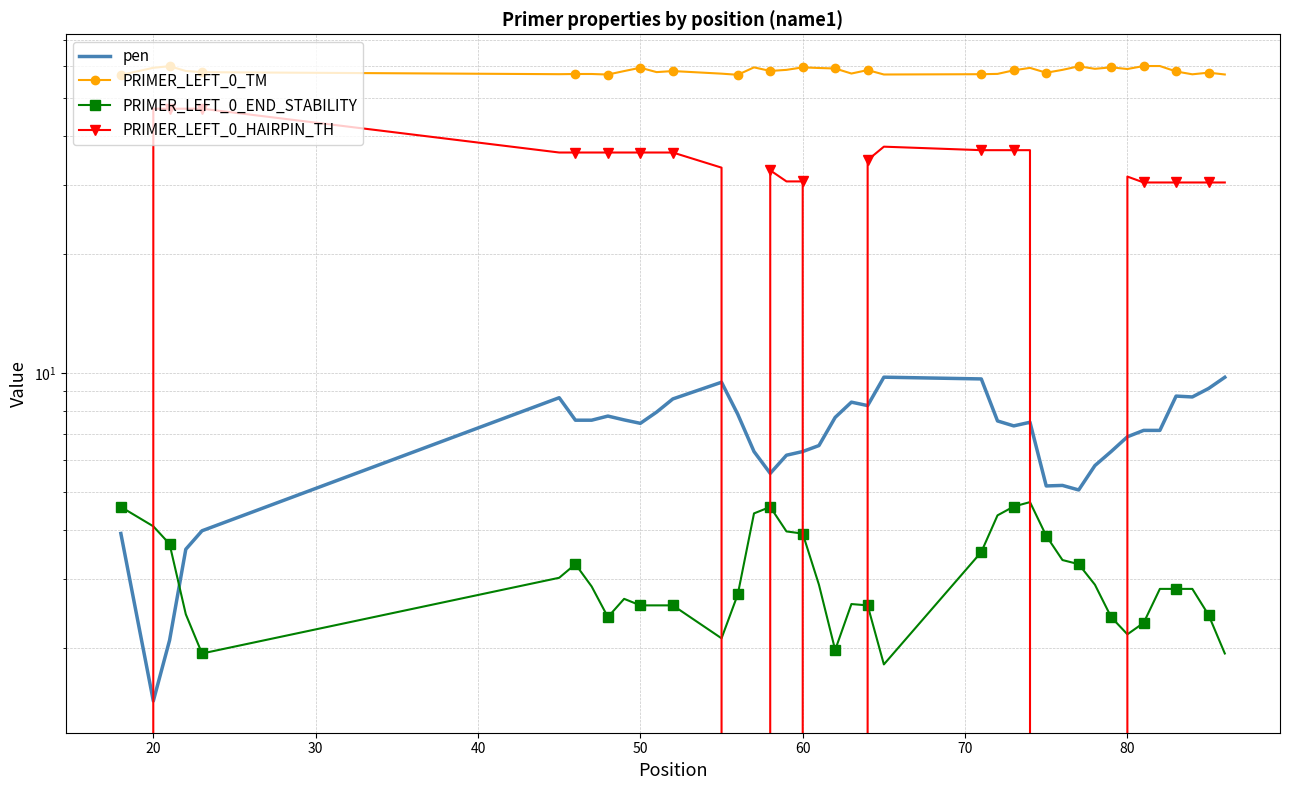

How many lines are shown in the chart?

4